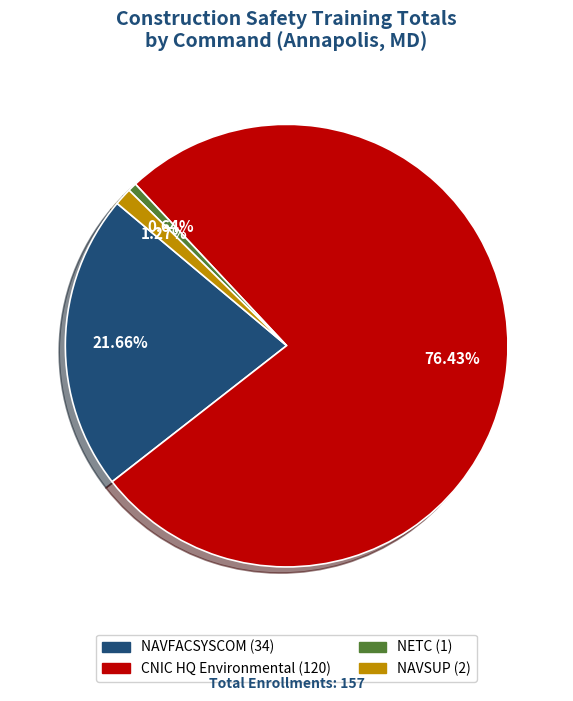

What is the total percentage of NAVFACSYSCOM and NETC?

22.3%